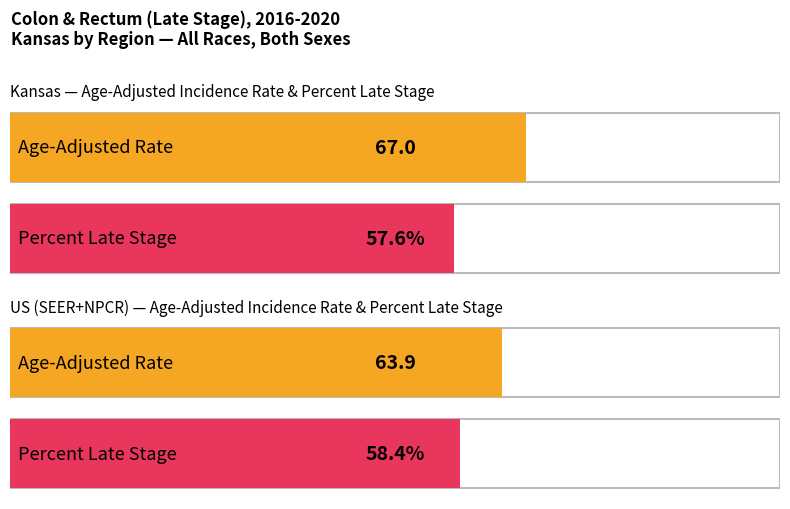

How many categories are shown in the chart?

2